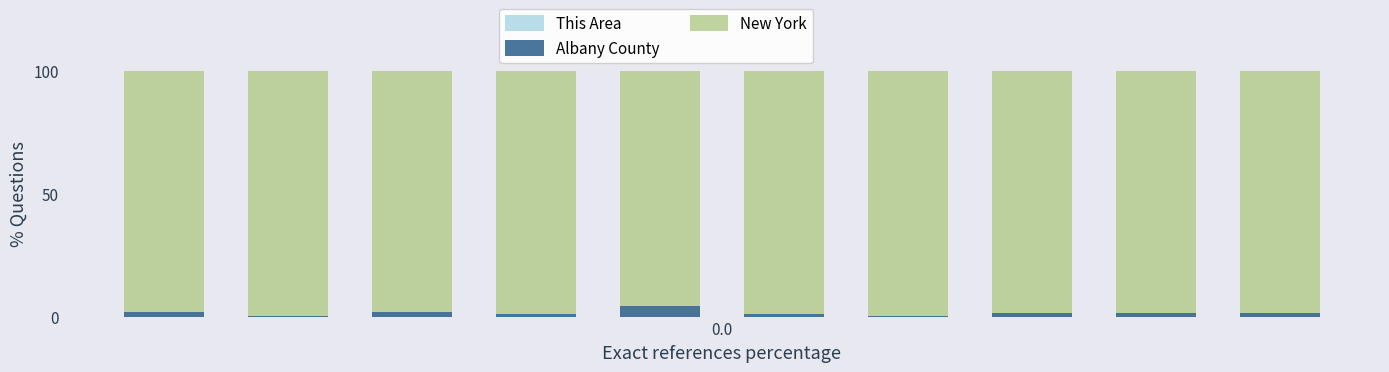

Where is This Area nearest to the value 0?

6